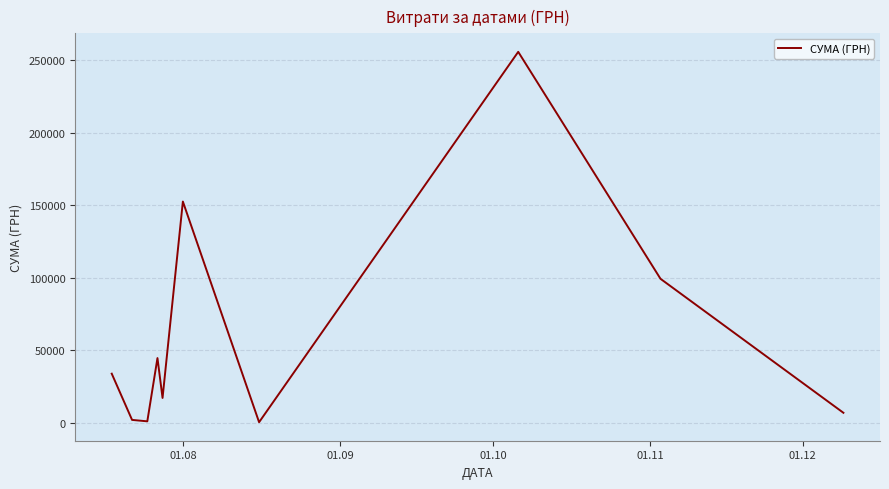

What is the difference between the maximum and minimum values?

254950.2